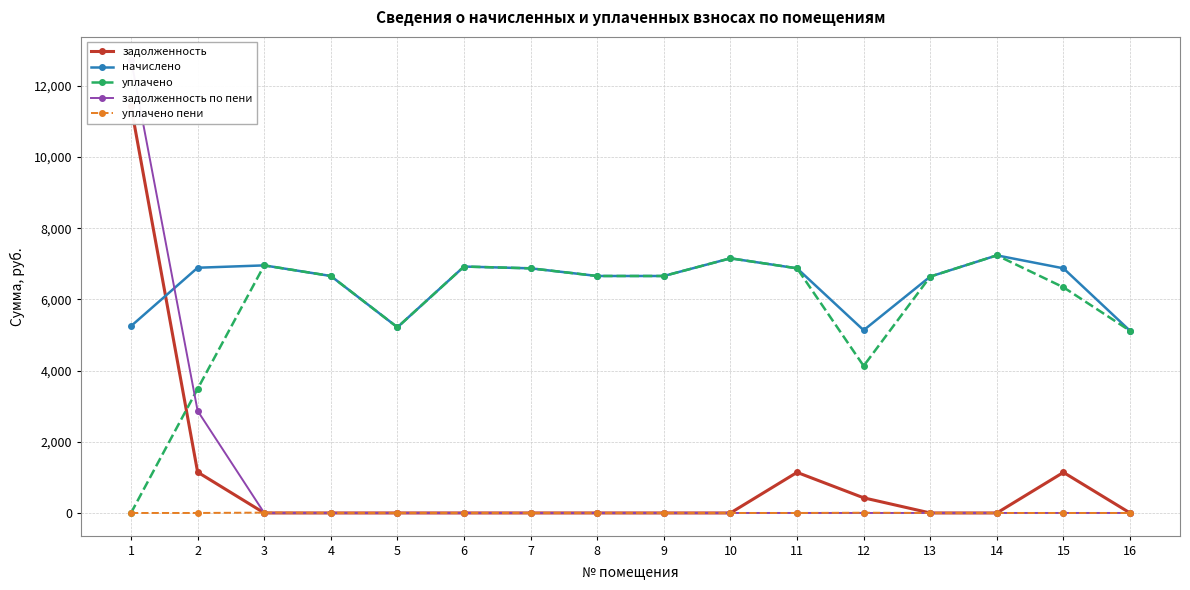

Between 1 and 7, which series saw the biggest shift?

задолженность по пени